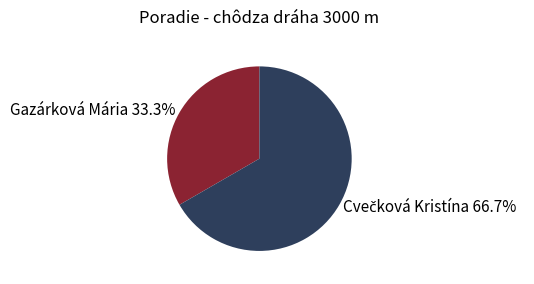

Is there a majority slice in this chart?

Yes